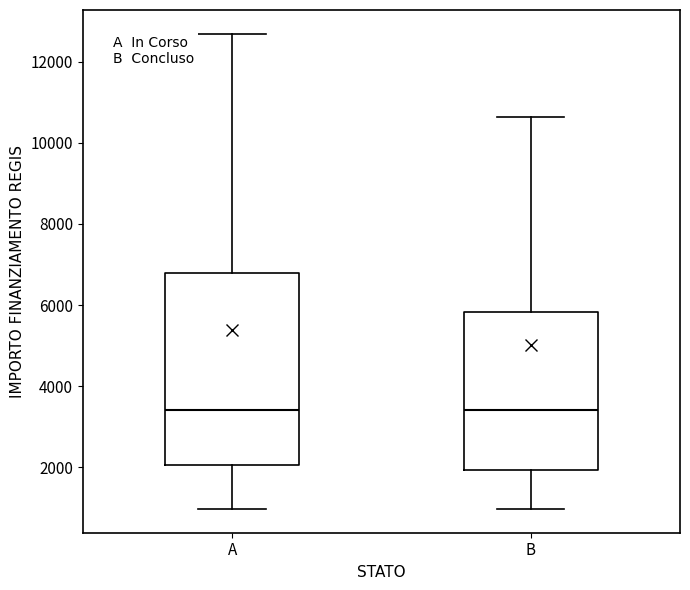

Reading left to right, transcribe this box plot: for each box, give where its median line is, the range the box spans, and where its two whiskers end, as read against the y-axis. The values are not printed on the chart, so give them approximately, as read against the axis.

A: median 3400, box 2000 to 6800, whiskers 1000 to 12600
B: median 3400, box 2000 to 5800, whiskers 1000 to 10600